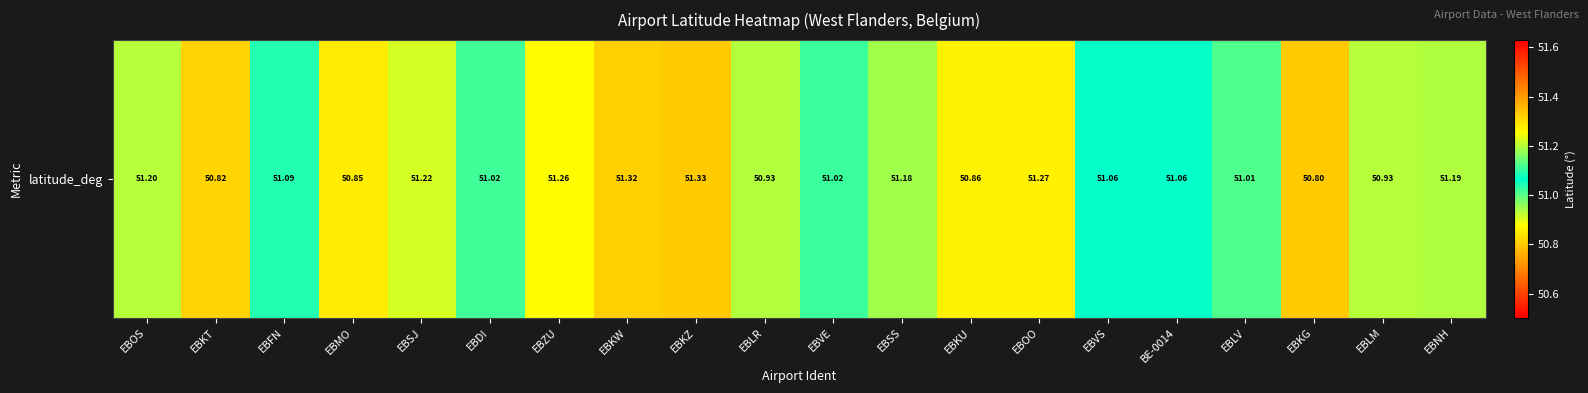

The value at EBLV is 51.0. True or false?

True